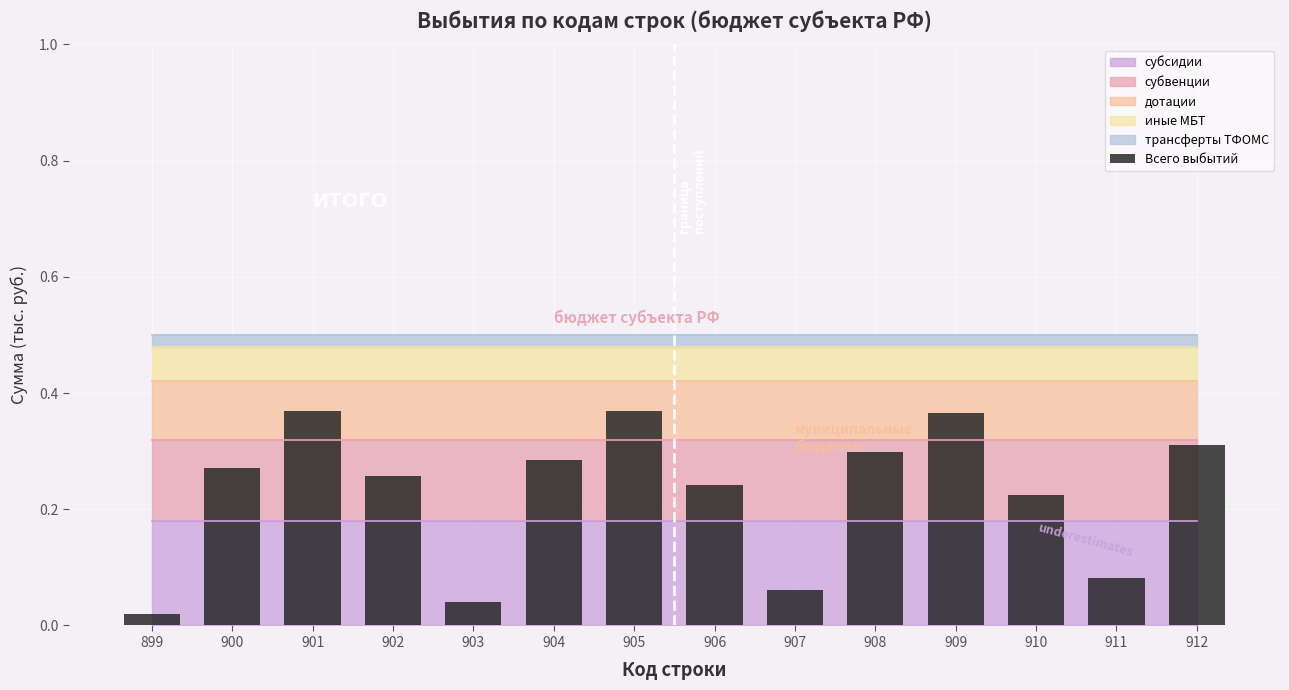

What is the change in value from 903 to 910?

+0.2